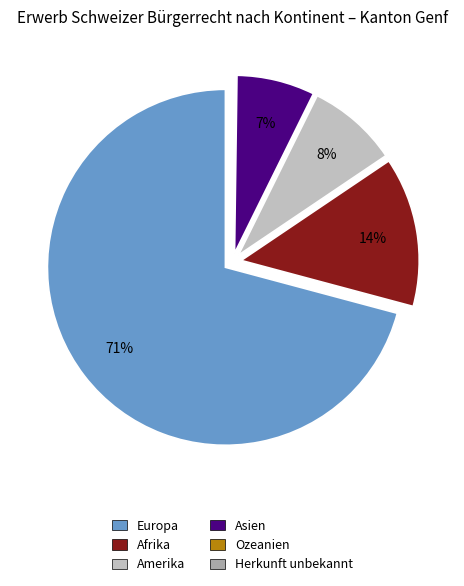

Rank the categories by value from lowest to highest.

Herkunft unbekannt, Ozeanien, Asien, Amerika, Afrika, Europa